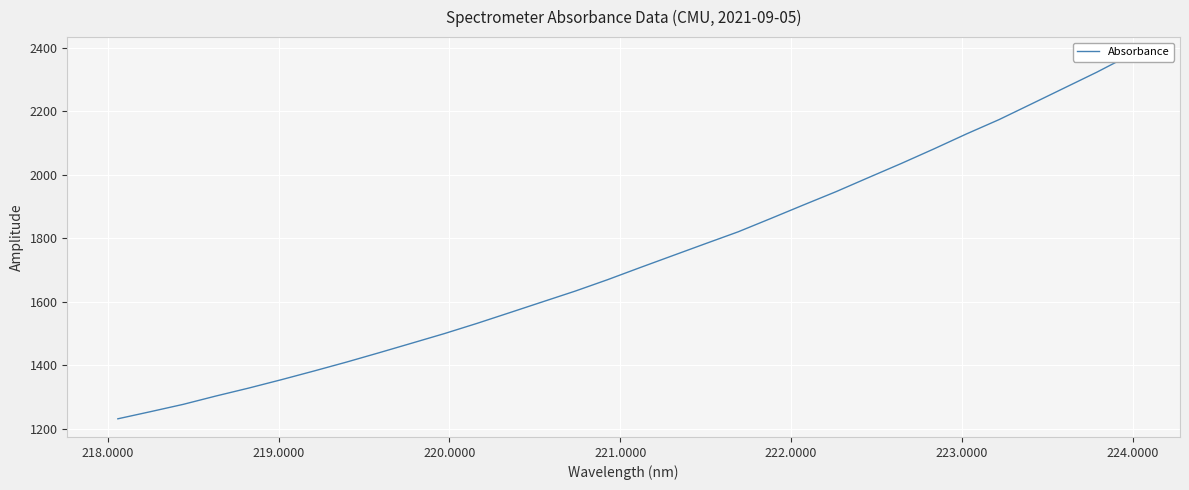

What is the difference between the second highest and second lowest values?

1070.1